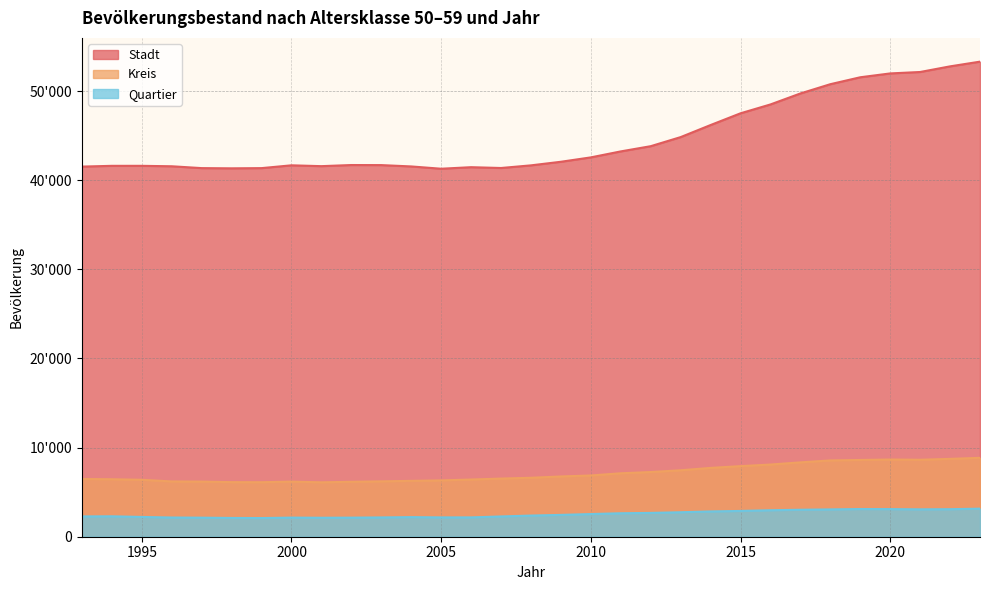

True or false: Quartier and Stadt cross at least once.

False